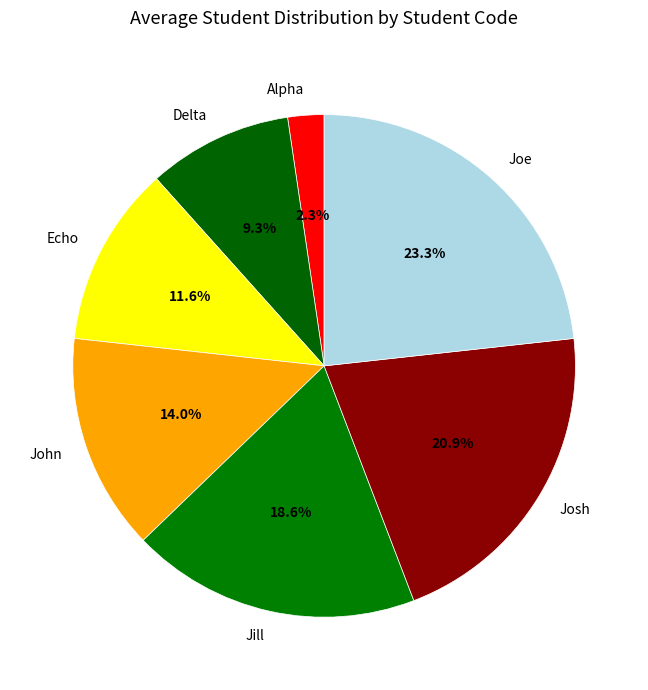

Which slice is the smallest?

Alpha